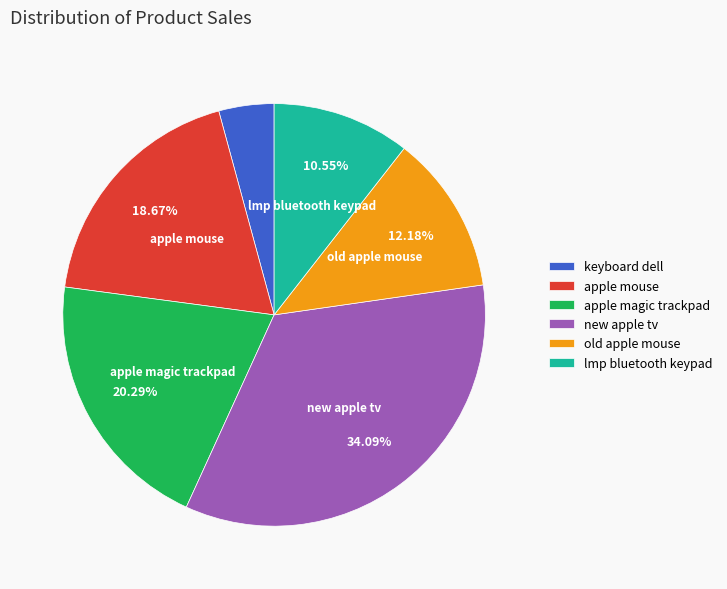

To the nearest percent, what is the difference between the largest and smallest slice percentages?

30%